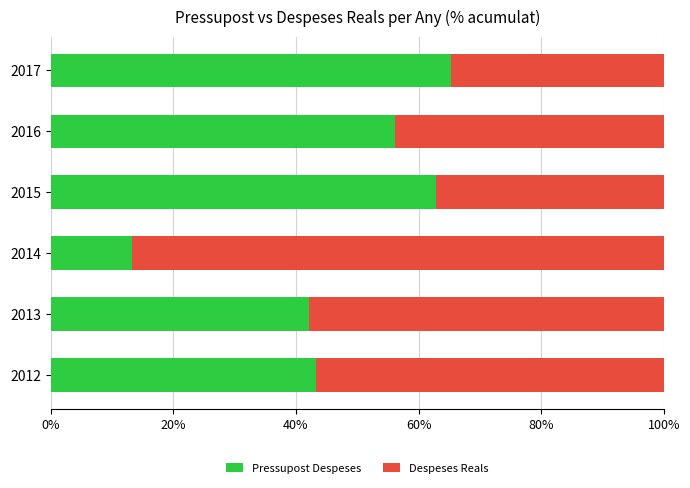

What are all the series names shown in the legend?

Pressupost Despeses, Despeses Reals